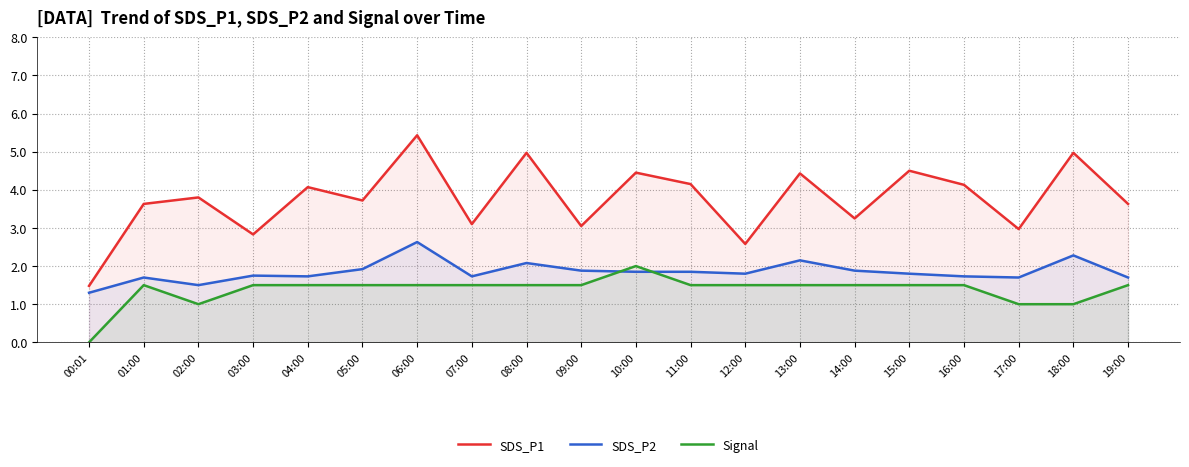

Reading left to right, list all the values displayed in this chart.

SDS_P1: 1.5	3.6	3.8	2.8	4.1	3.7	5.4	3.1	5.0	3.0	4.5	4.2	2.6	4.4	3.2	4.5	4.1	3.0	5.0	3.6
SDS_P2: 1.3	1.7	1.5	1.8	1.7	1.9	2.6	1.7	2.1	1.9	1.9	1.9	1.8	2.1	1.9	1.8	1.7	1.7	2.3	1.7
Signal: 0.0	1.5	1.0	1.5	1.5	1.5	1.5	1.5	1.5	1.5	2.0	1.5	1.5	1.5	1.5	1.5	1.5	1.0	1.0	1.5